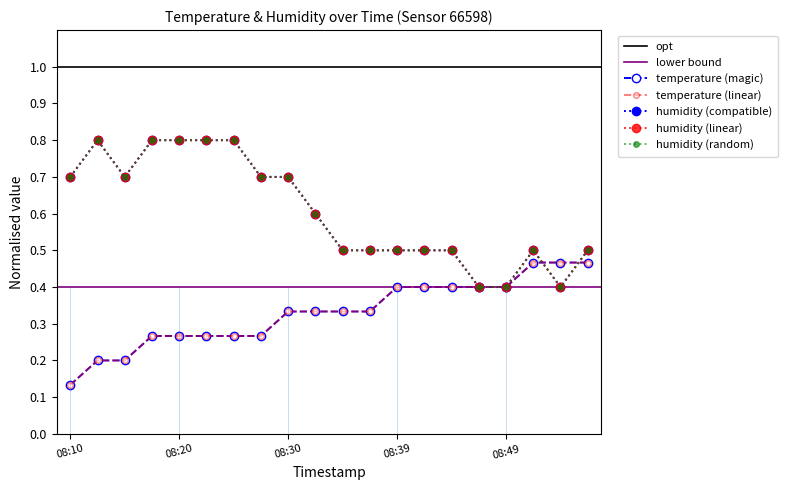

Rank the series at 08:37 from highest to lowest value.

humidity, temperature